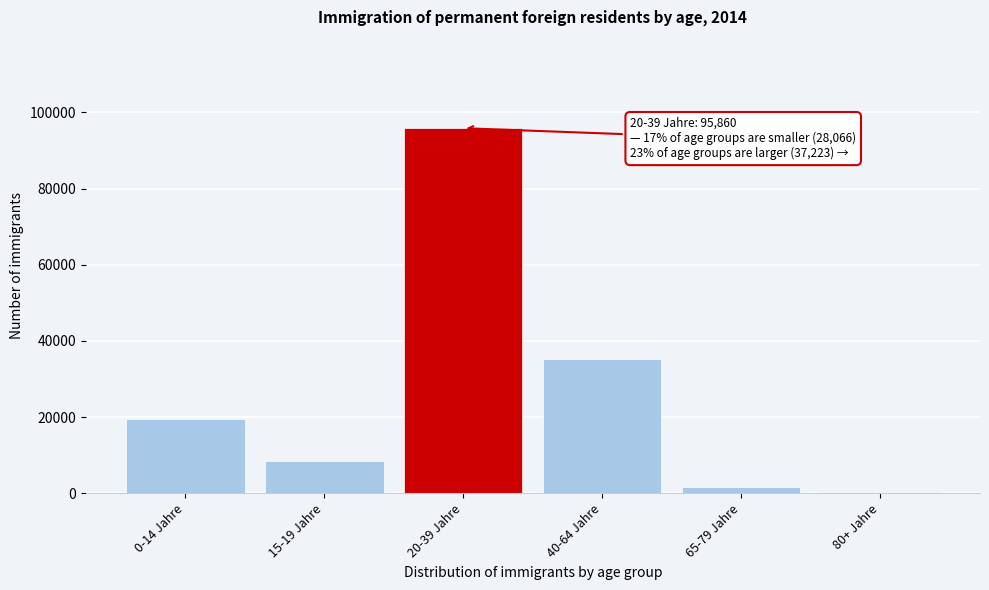

Reading left to right, extract all data points from this chart.

0-14 Jahre=19546	15-19 Jahre=8520	20-39 Jahre=95860	40-64 Jahre=35140	65-79 Jahre=1755	80+ Jahre=328